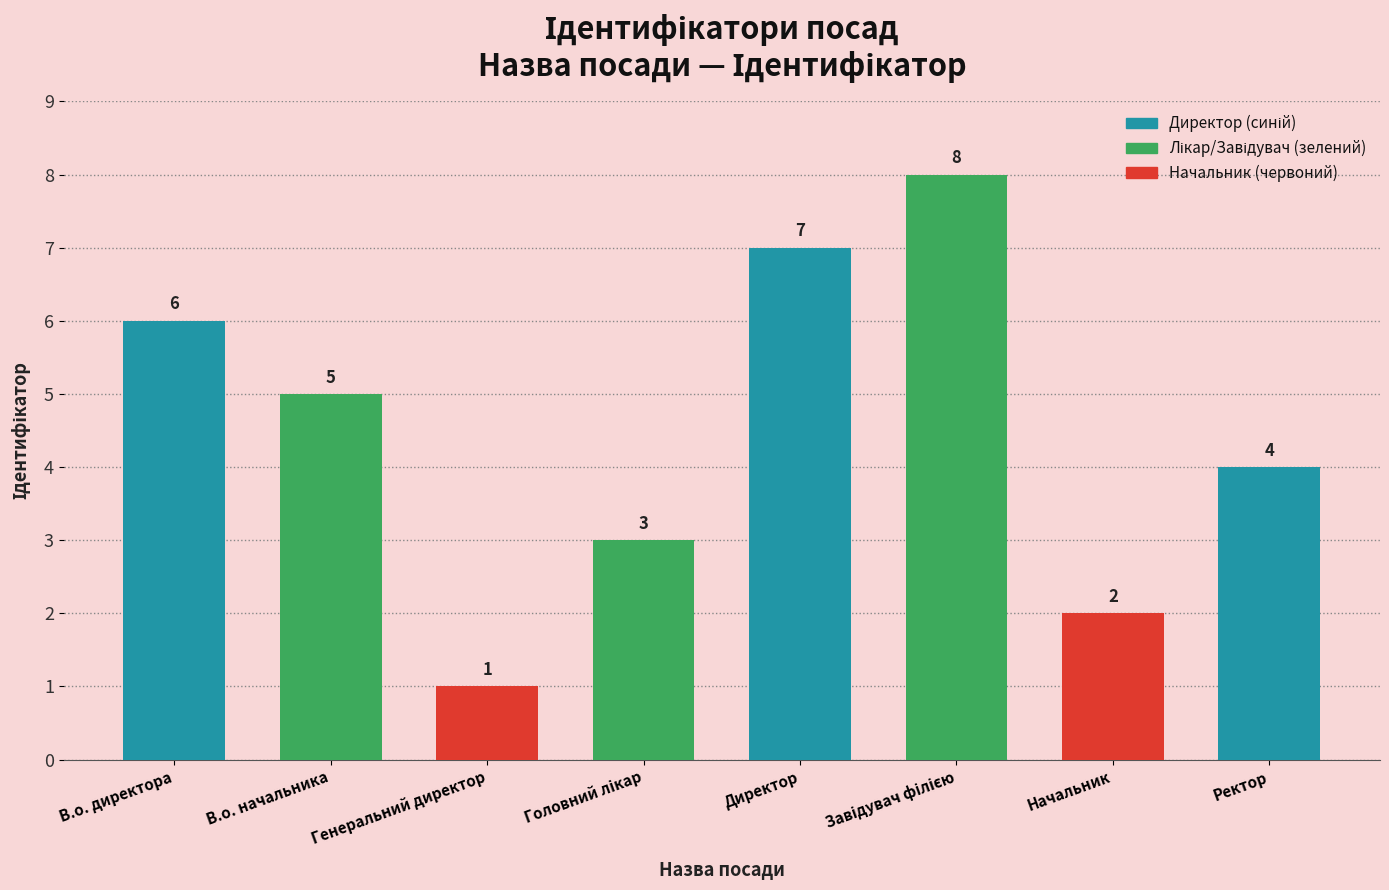

Reading left to right, transcribe all the data shown in this chart.

6	5	1	3	7	8	2	4